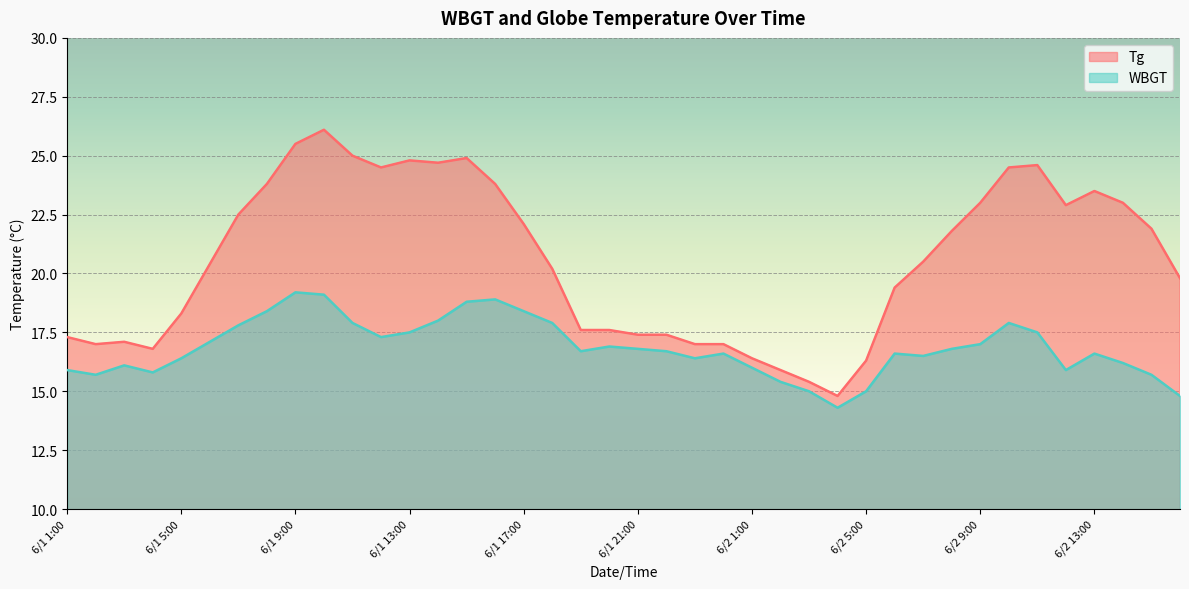

Between 6/2 14:00 and 6/2 12:00, which is larger?

6/2 14:00